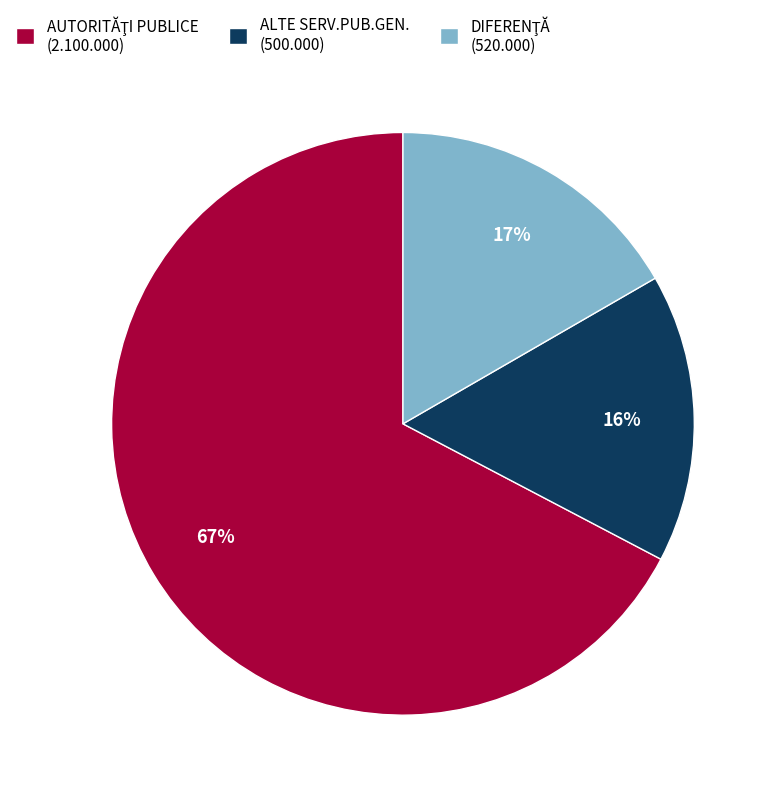

How many slices are in this pie chart?

3